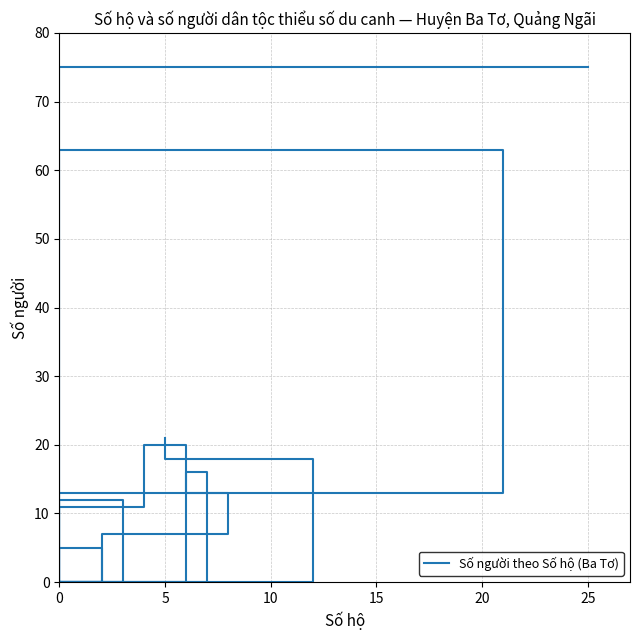

How many data points are above 11?

9